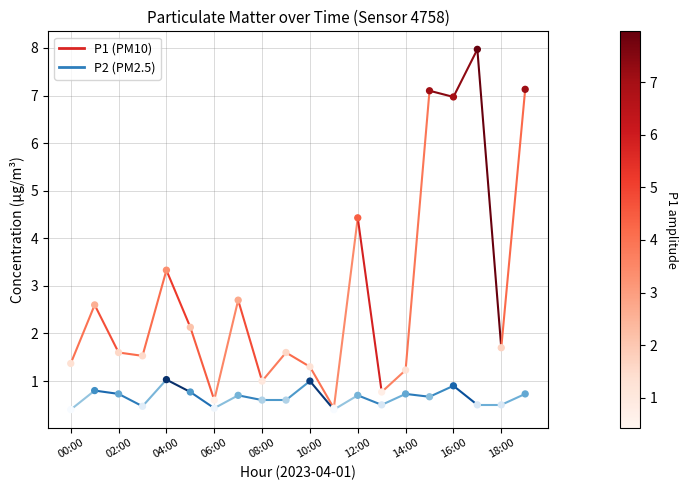

Which series reaches the maximum Y coordinate?

P1